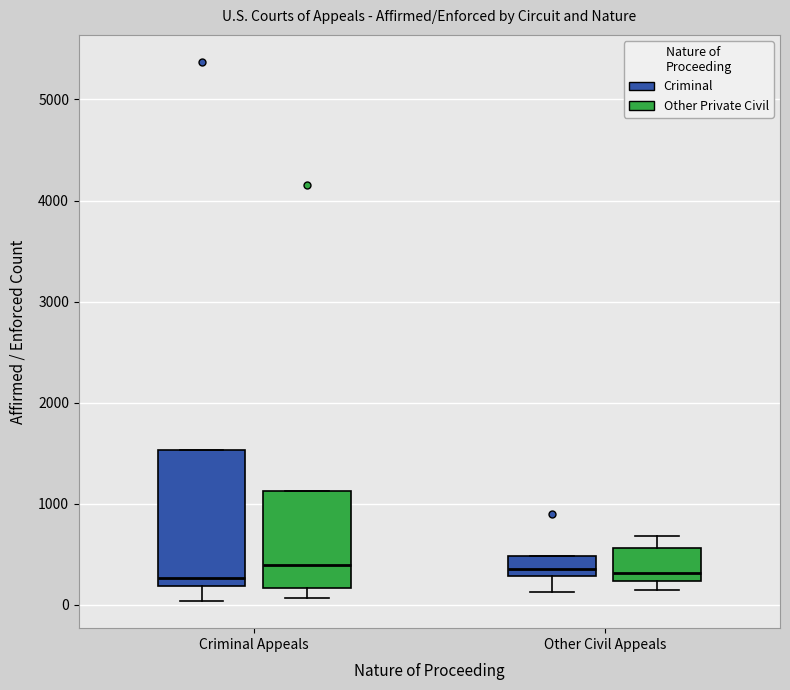

Reading left to right, read every box against the y-axis: the position of its median line, the range the box covers, and the ends of its whiskers. The values are not printed on the chart, so give them approximately, as read against the axis.

Criminal Appeals (Criminal): median 300, box 200 to 1500, whiskers 0 to 1500
Criminal Appeals (Other Private Civil): median 400, box 200 to 1100, whiskers 100 to 1100
Other Civil Appeals (Criminal): median 400, box 300 to 500, whiskers 100 to 500
Other Civil Appeals (Other Private Civil): median 300, box 200 to 600, whiskers 100 to 700